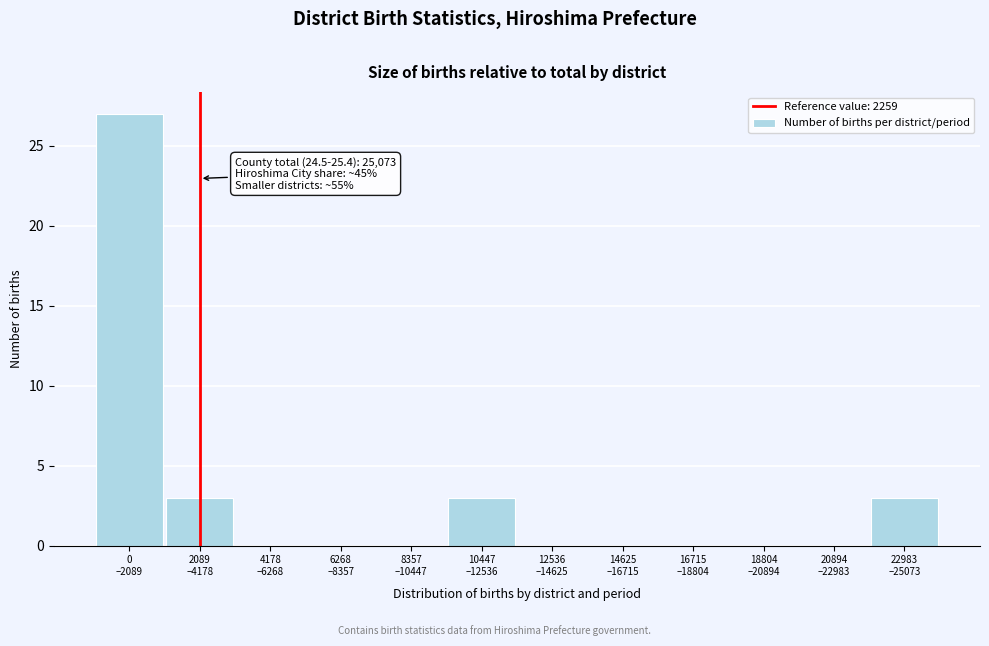

What is the maximum value shown in the chart?

27